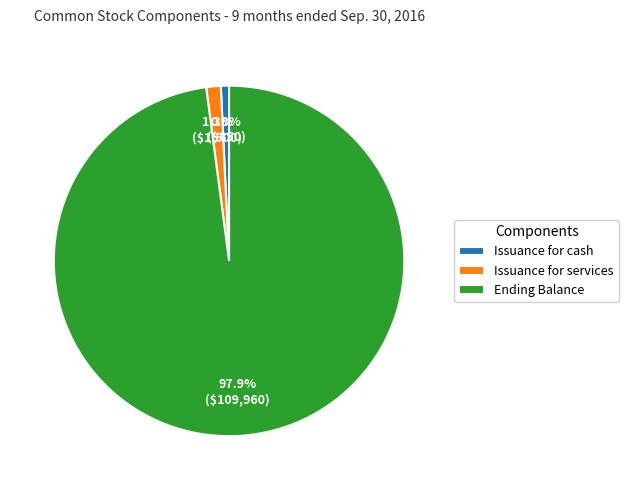

Does any single category account for the majority?

Yes